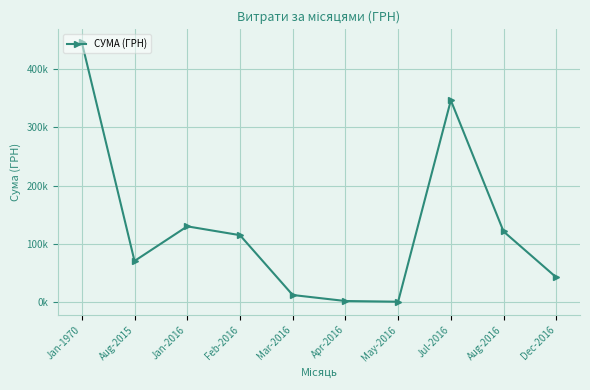

Between Apr-2016 and Jul-2016, which is larger?

Jul-2016